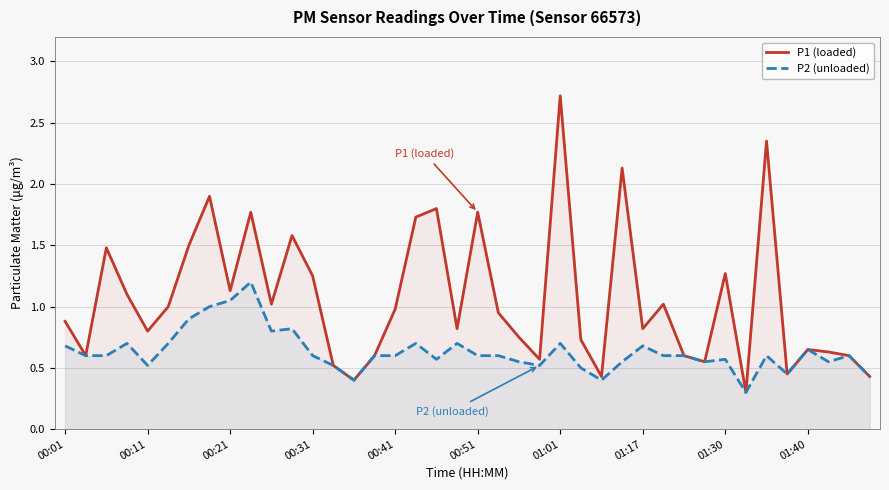

List the series in order of their overall mean, lowest first.

P2 (unloaded), P1 (loaded)